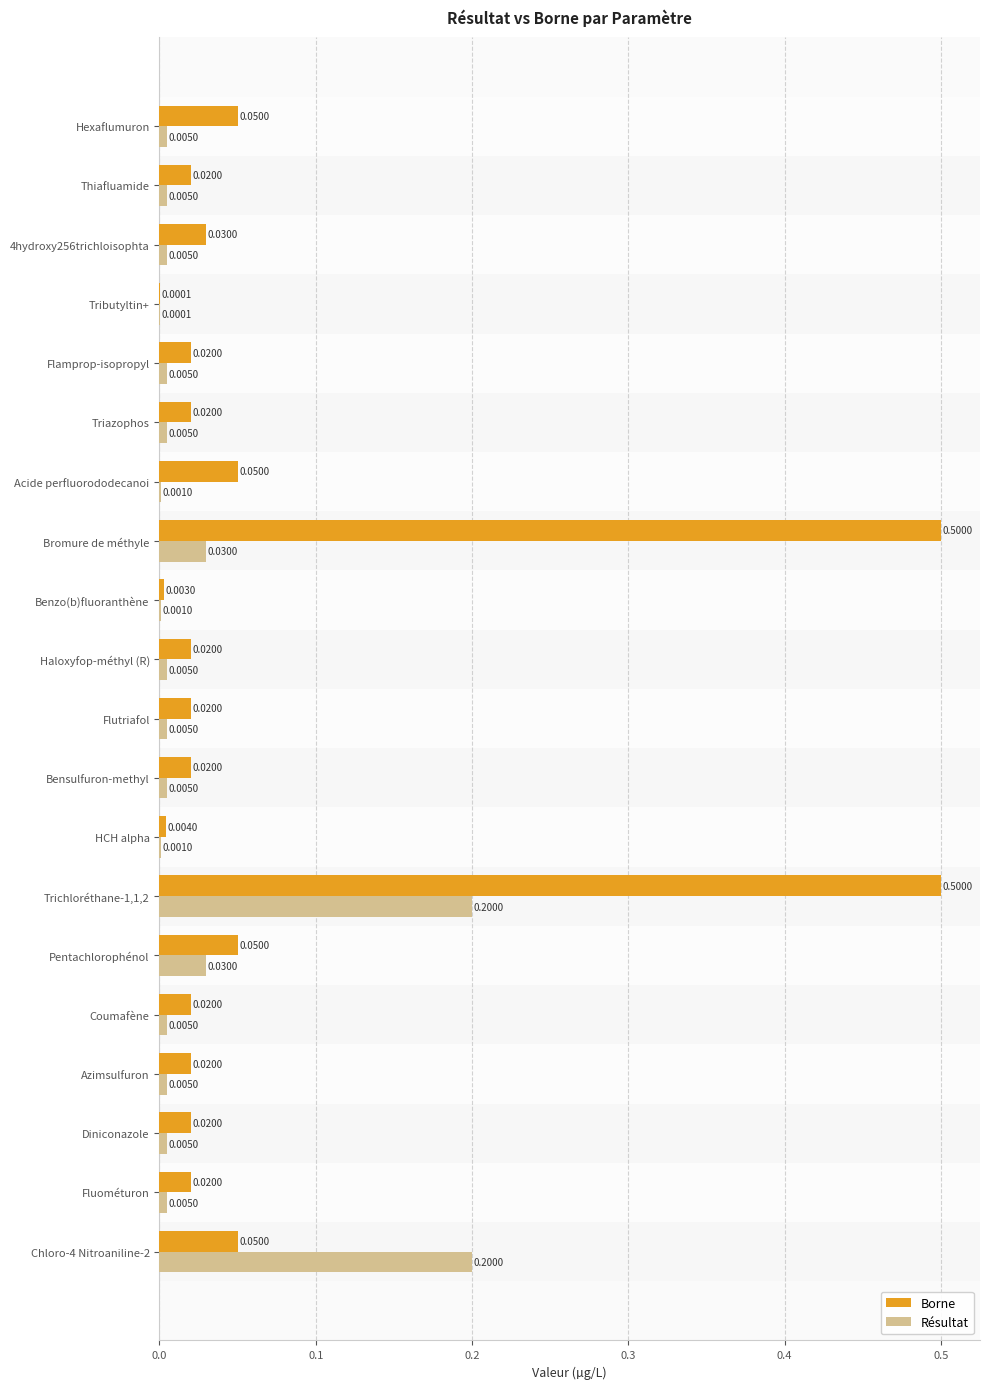

Which series has the largest total across all categories?

Borne